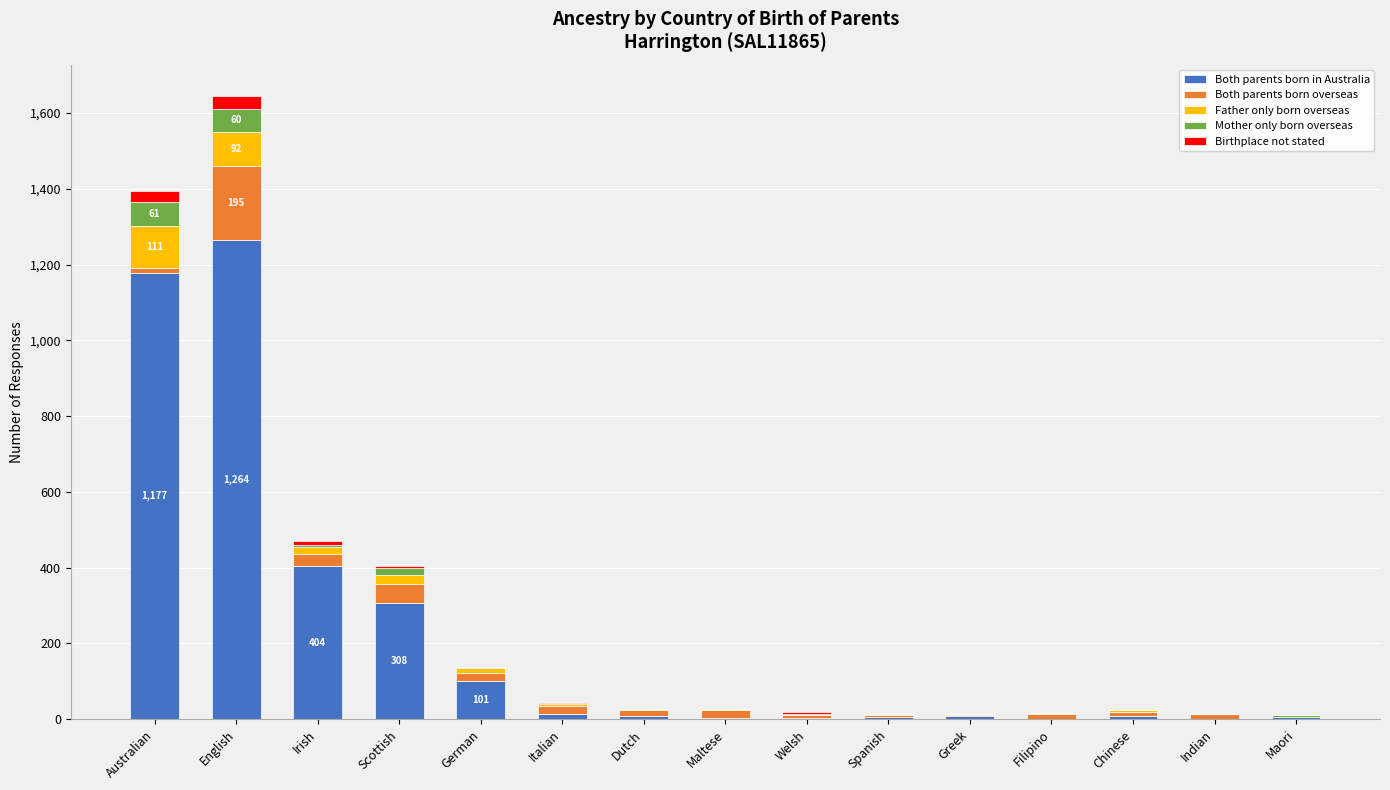

How many categories are shown in the chart?

15